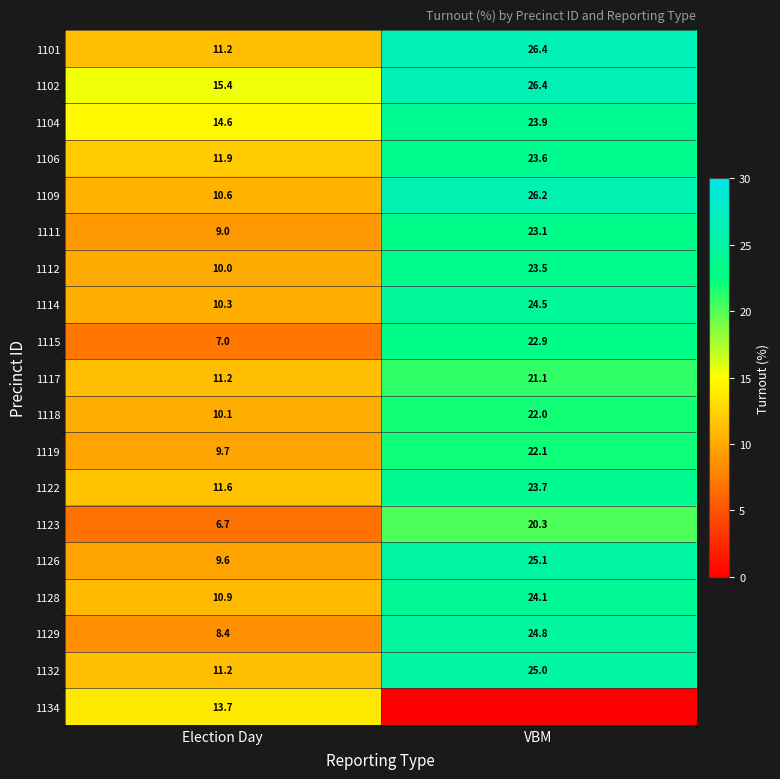

What is the sum of the 1109 values at Election Day and VBM?

36.8